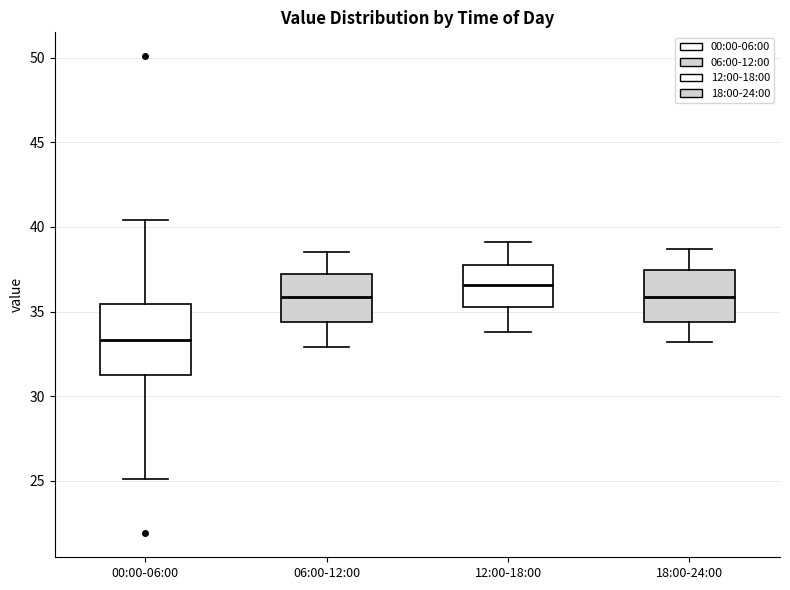

Reading left to right, transcribe this box plot: for each box, give where its median line is, the range the box spans, and where its two whiskers end, as read against the y-axis. The values are not printed on the chart, so give them approximately, as read against the axis.

00:00-06:00: median 33.5, box 31.5 to 35.5, whiskers 25.0 to 40.5
06:00-12:00: median 36.0, box 34.5 to 37.0, whiskers 33.0 to 38.5
12:00-18:00: median 36.5, box 35.5 to 37.5, whiskers 34.0 to 39.0
18:00-24:00: median 36.0, box 34.5 to 37.5, whiskers 33.0 to 38.5